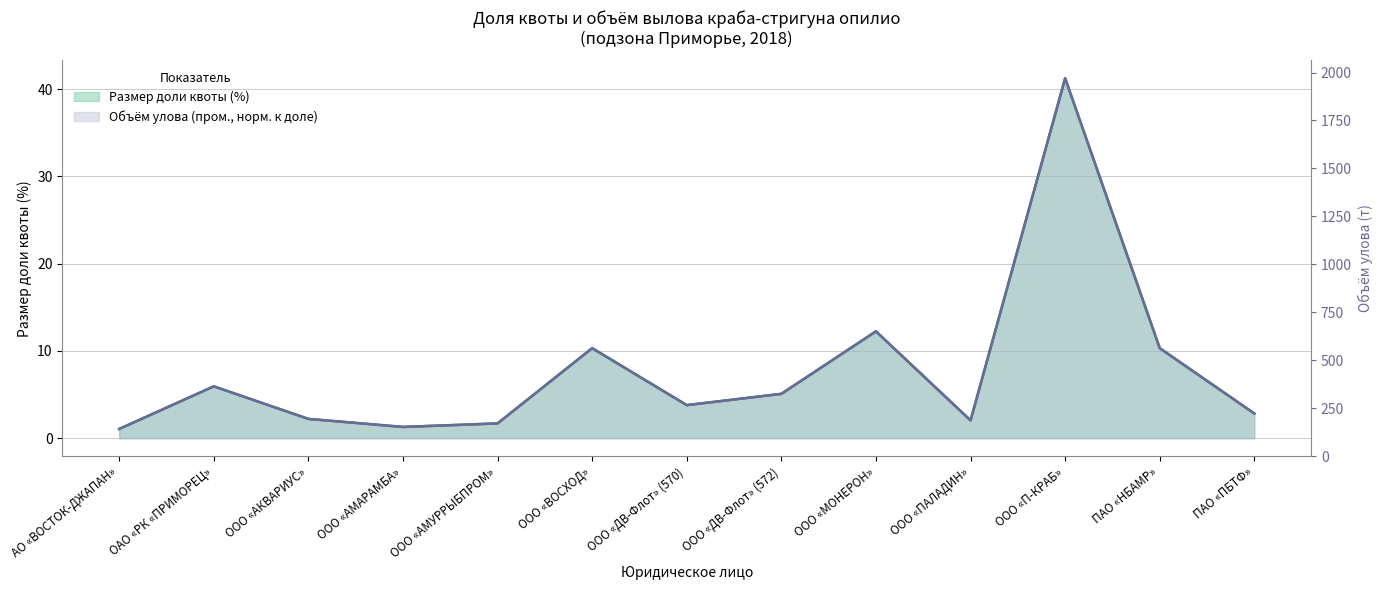

At which category does the chart reach its minimum across all series?

АО «ВОСТОК-ДЖАПАН»